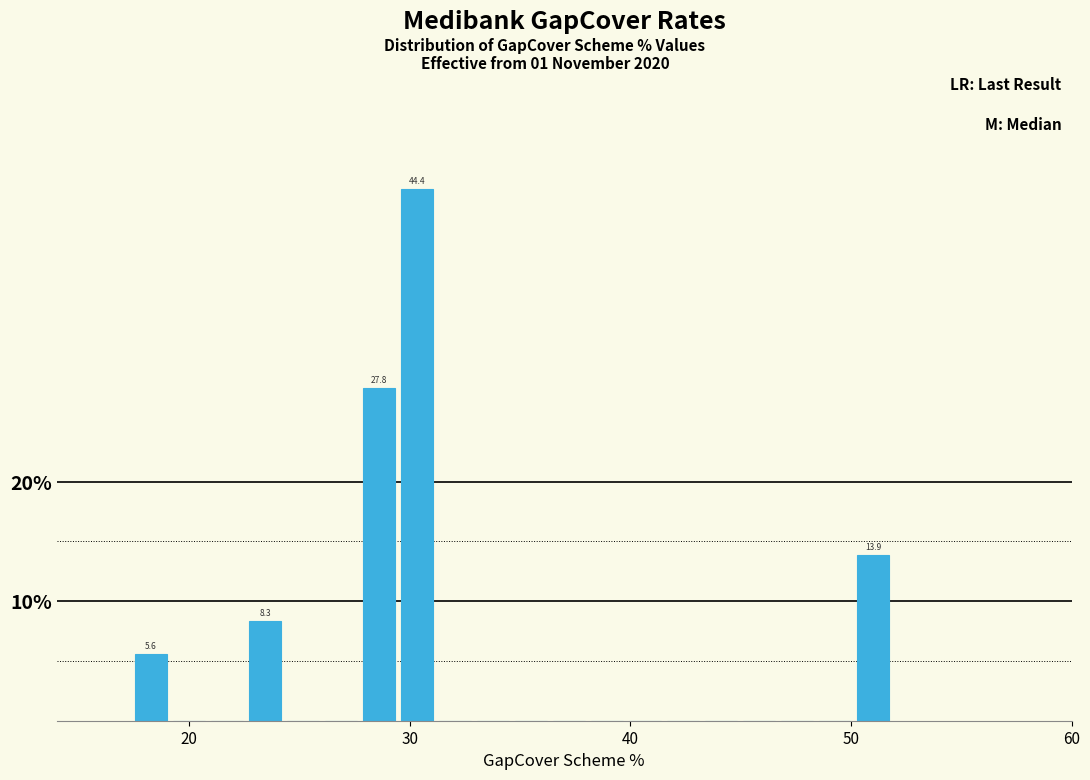

Around what value on the x-axis is the tallest bar? Give the approximate position of its centre, as read against the axis.

30